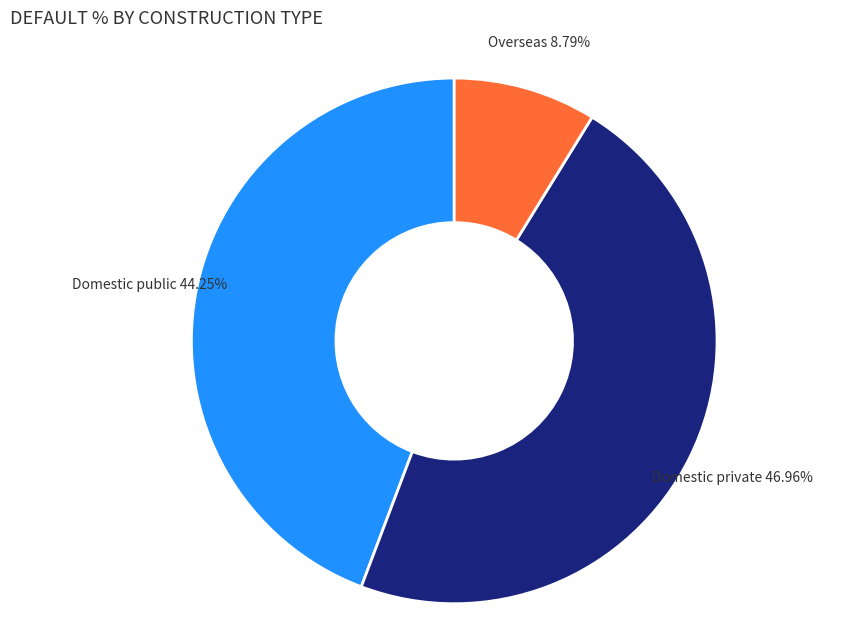

Approximately how many times larger is the value at Domestic private compared to Overseas?

5.3